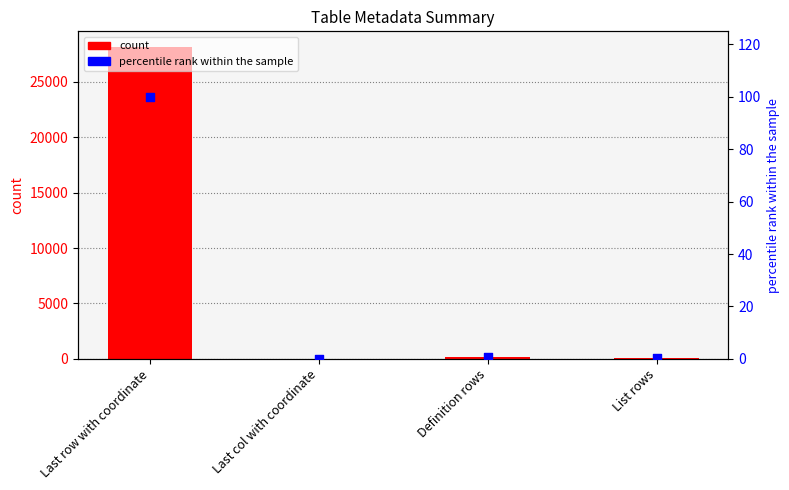

What are all the series names shown in the legend?

count, percentile rank within the sample